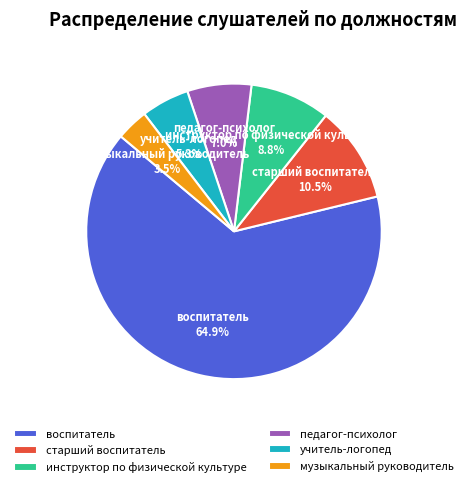

Approximately how many times larger is the value at воспитатель compared to старший воспитатель?

6.2